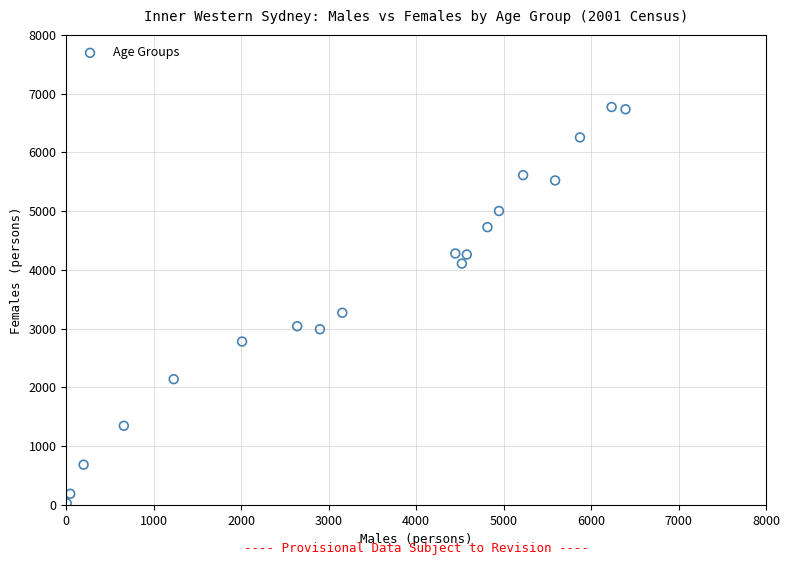

What is the range of X values (max minus min)?

6389